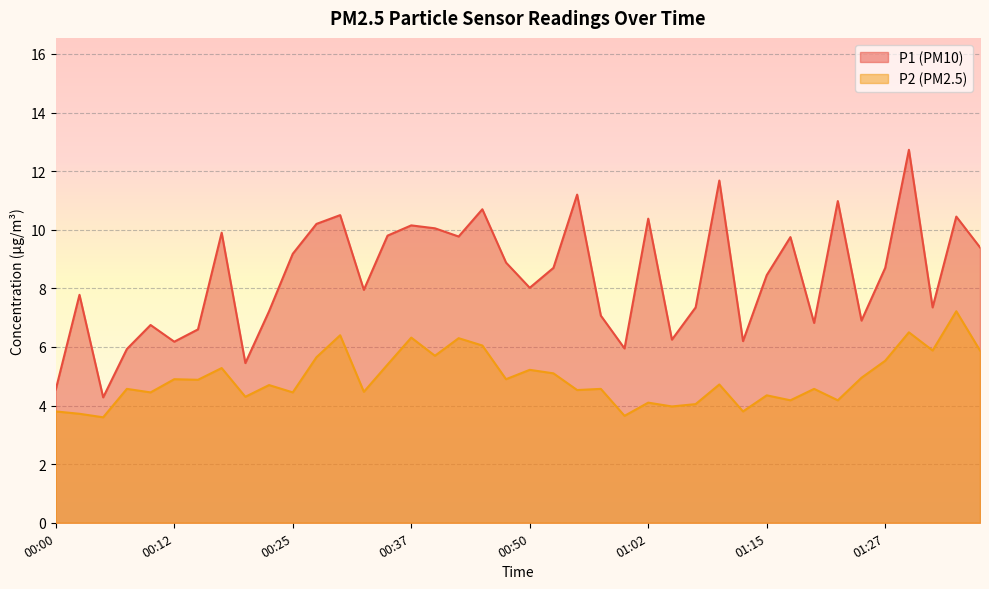

What is the value of the P2 point at the 28th from the left?

4.0